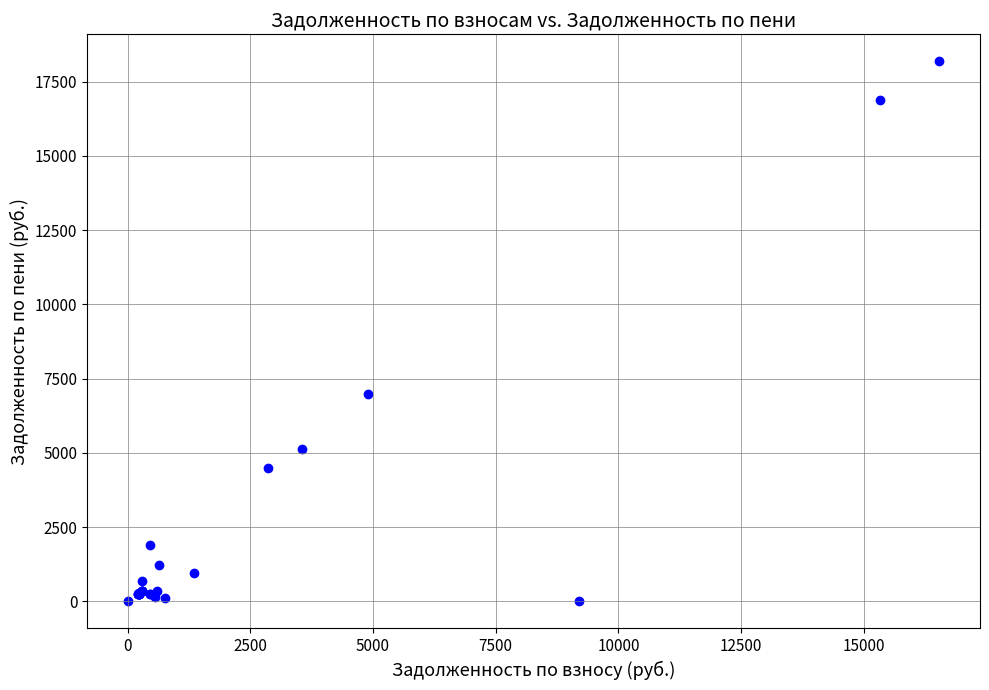

What Y value in the scatter plot is closest to 9091?

6991.9